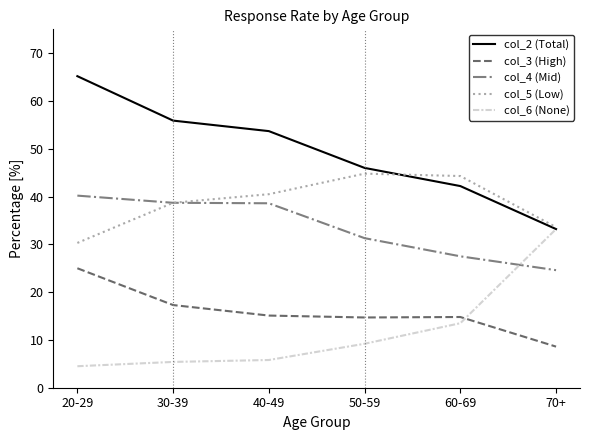

Which series has the largest range (max minus min)?

col_2 (Total)